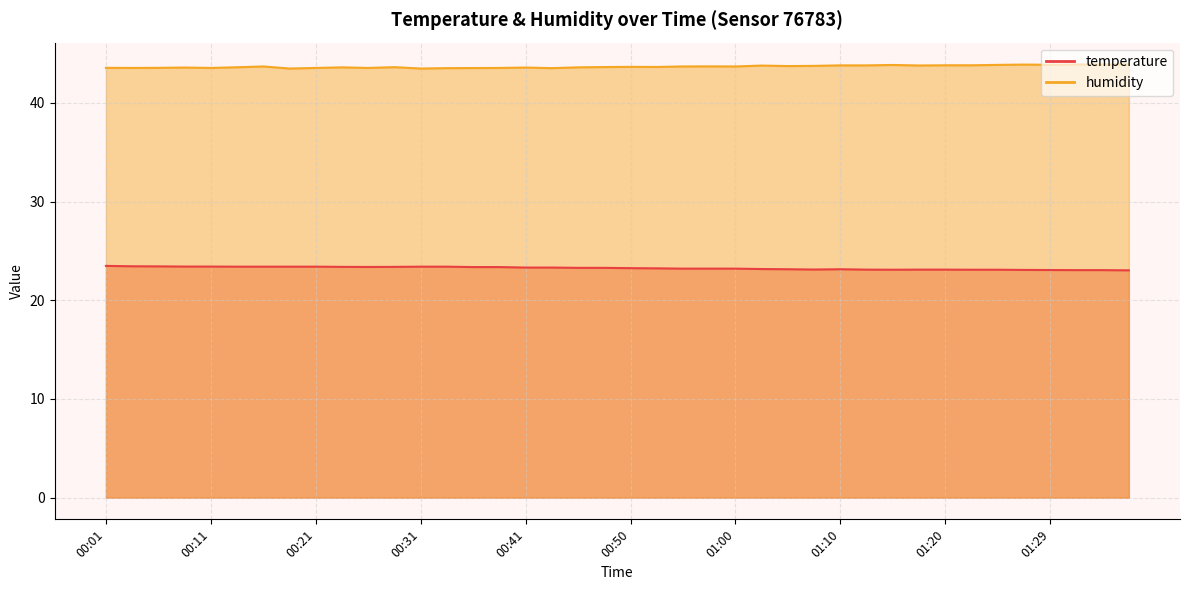

What position from the left is 00:31?

13